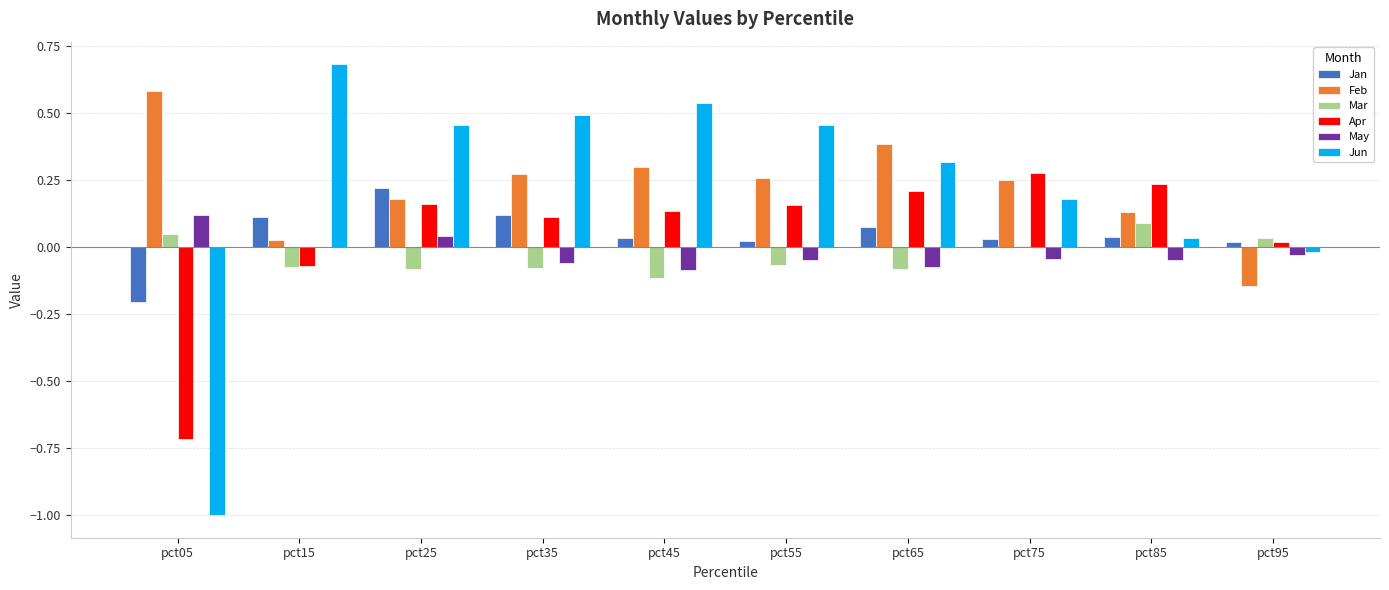

Is the value of Feb at pct25 greater than the value of Jun at pct85?

Yes